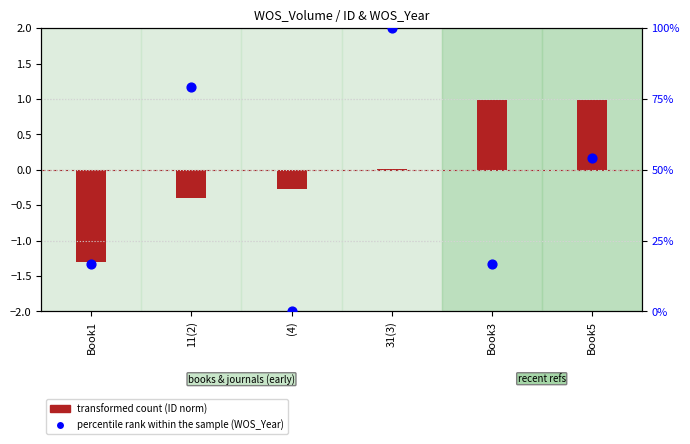

At how many categories does at least one series exceed 63?

2